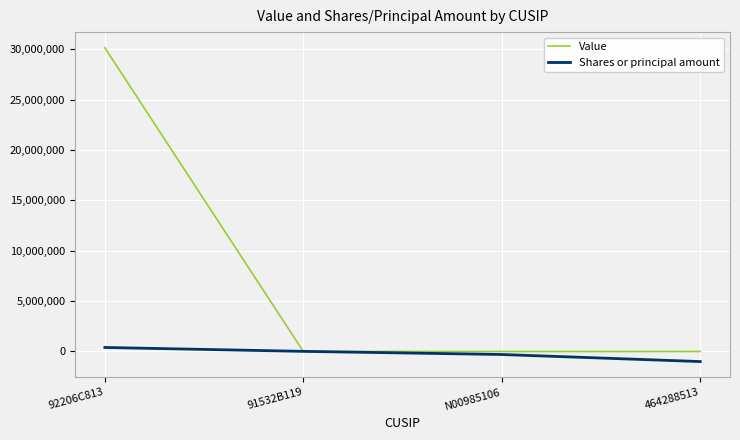

At which category is the sum across all series the highest?

92206C813